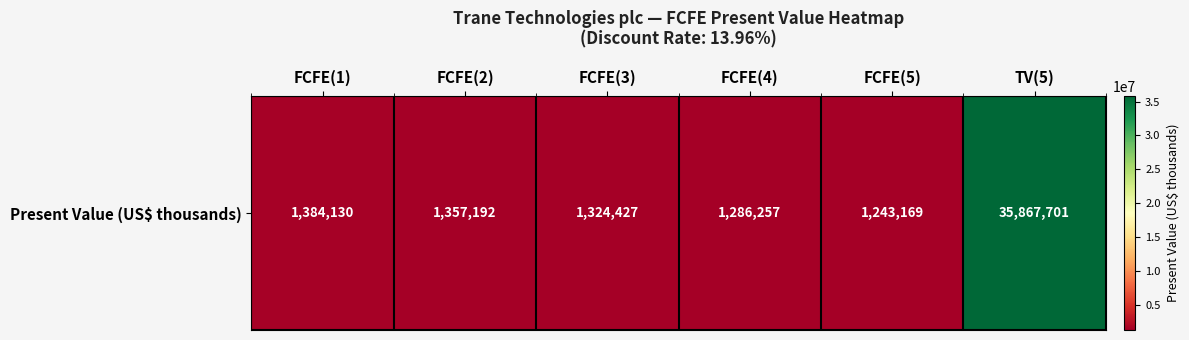

How many values exceed 1357192?

2